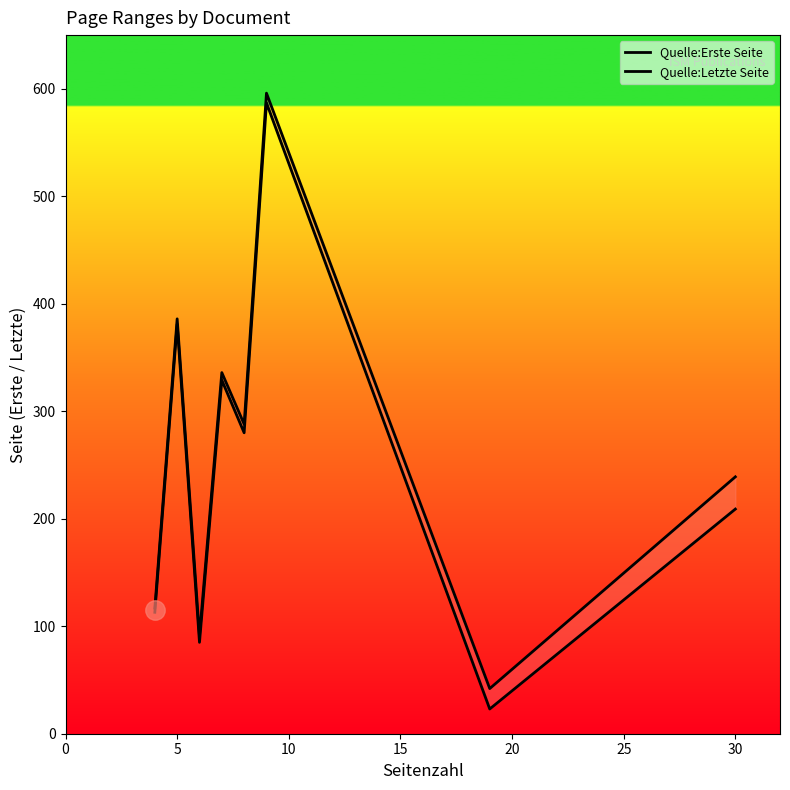

How many interior local valleys does the Quelle:Erste Seite series have?

3